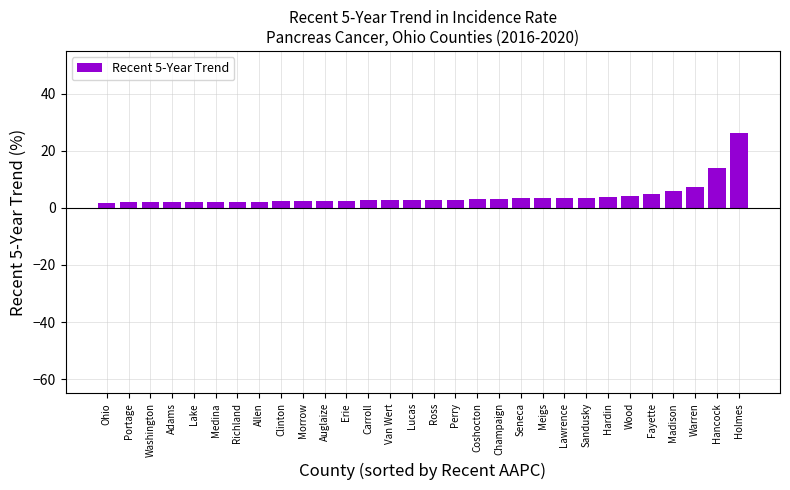

Read the value at Seneca.

3.3